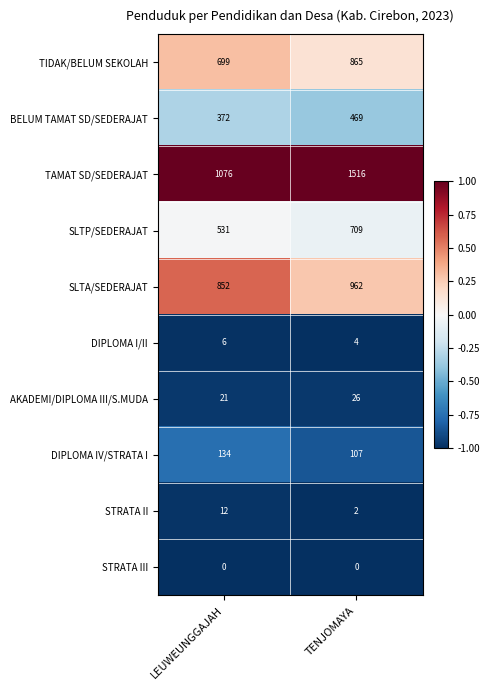

Reading left to right, extract all data points from this chart.

TIDAK/BELUM SEKOLAH: 699	865
BELUM TAMAT SD/SEDERAJAT: 372	469
TAMAT SD/SEDERAJAT: 1076	1516
SLTP/SEDERAJAT: 531	709
SLTA/SEDERAJAT: 852	962
DIPLOMA I/II: 6	4
AKADEMI/DIPLOMA III/S.MUDA: 21	26
DIPLOMA IV/STRATA I: 134	107
STRATA II: 12	2
STRATA III: 0	0